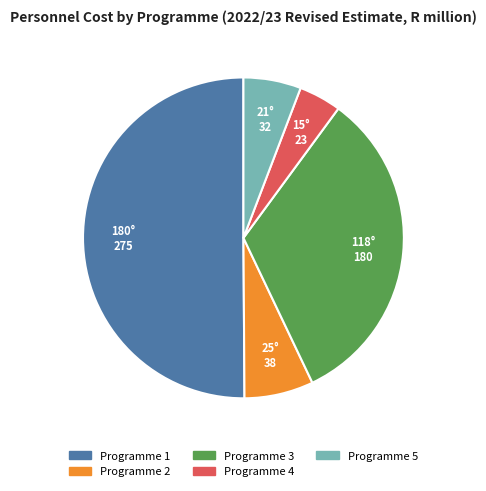

Which slice represents more than half of the pie?

Programme 1